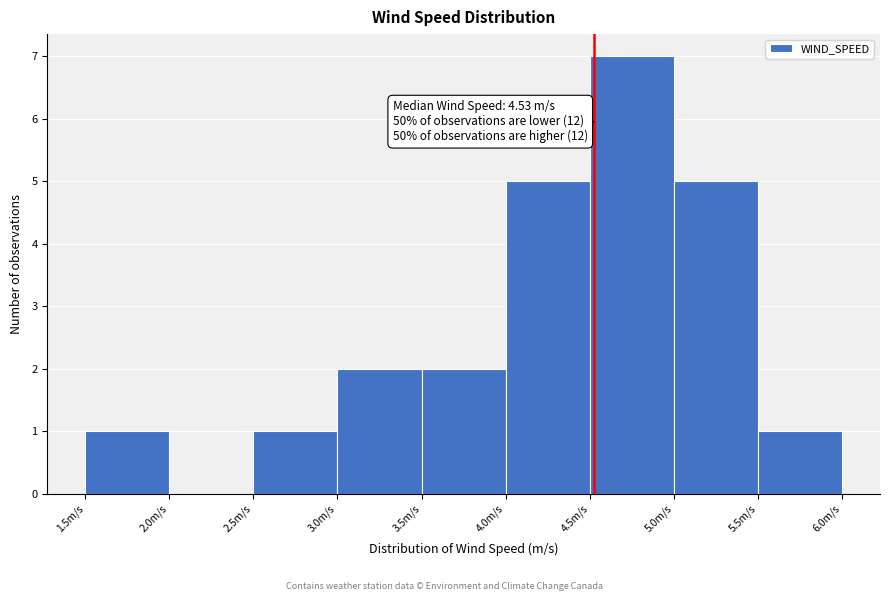

Over which range of the x-axis is the bar tallest?

4.5 to 5.0